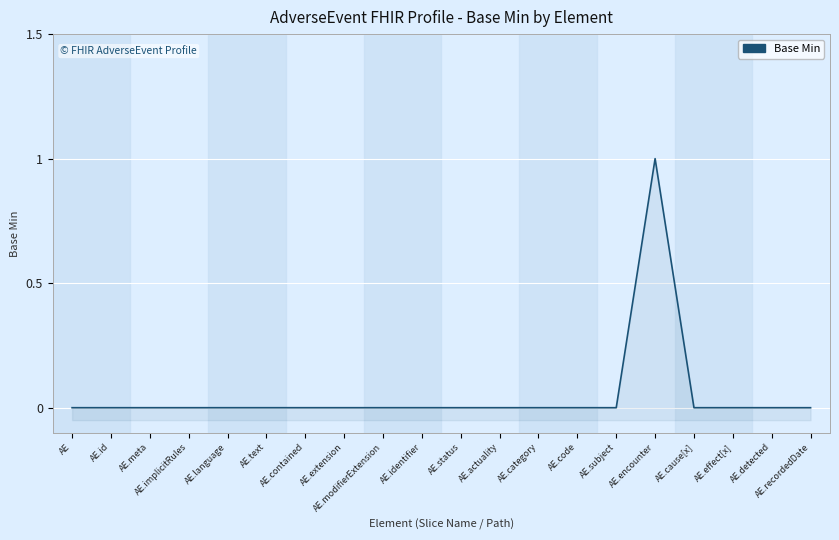

The value at AE.recordedDate is -1. True or false?

False